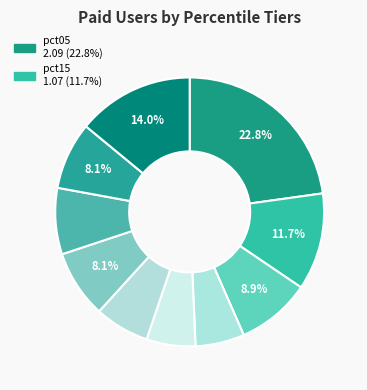

How many segments does this pie chart have?

10